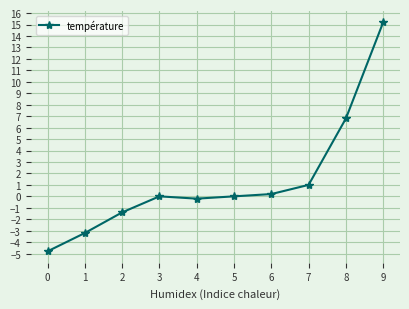

Which category has the lowest value across all series?

0